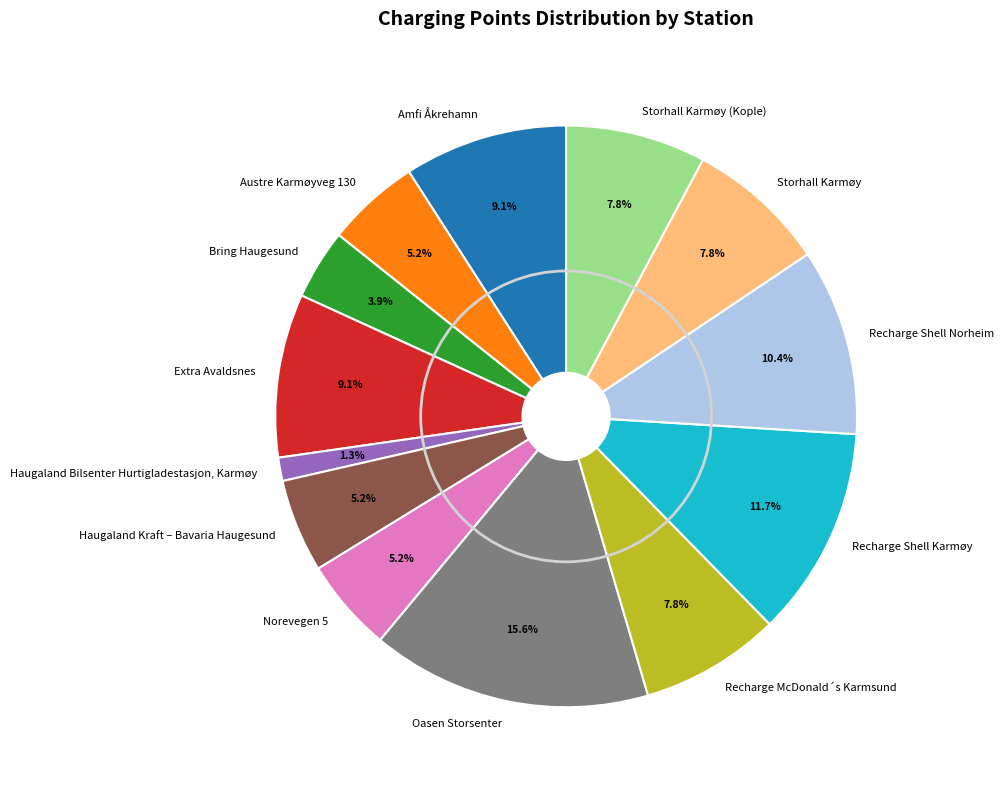

To the nearest percent, what is the average slice percentage?

8%